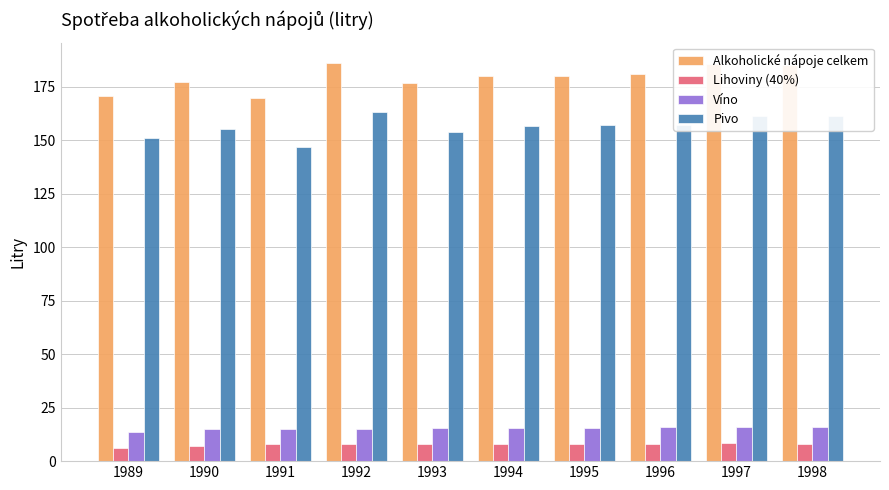

What is the difference between the maximum and minimum values in the Pivo series?

16.4